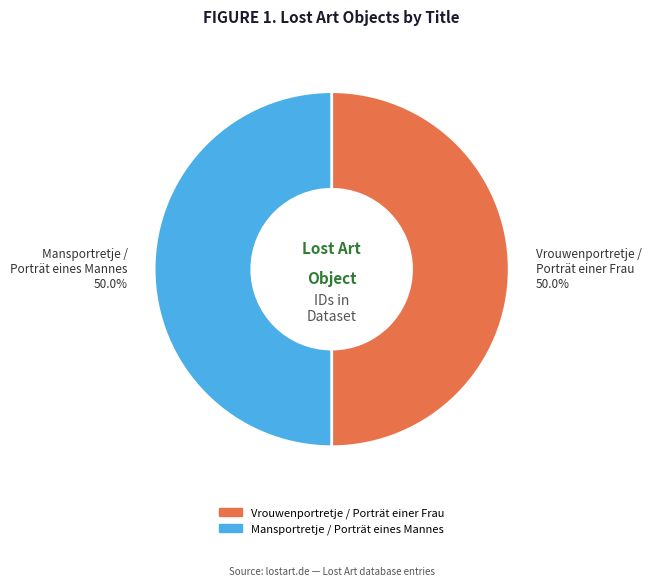

Approximately how many times larger is the value at Vrouwenportretje / Porträt einer Frau compared to Mansportretje / Porträt eines Mannes?

1.0